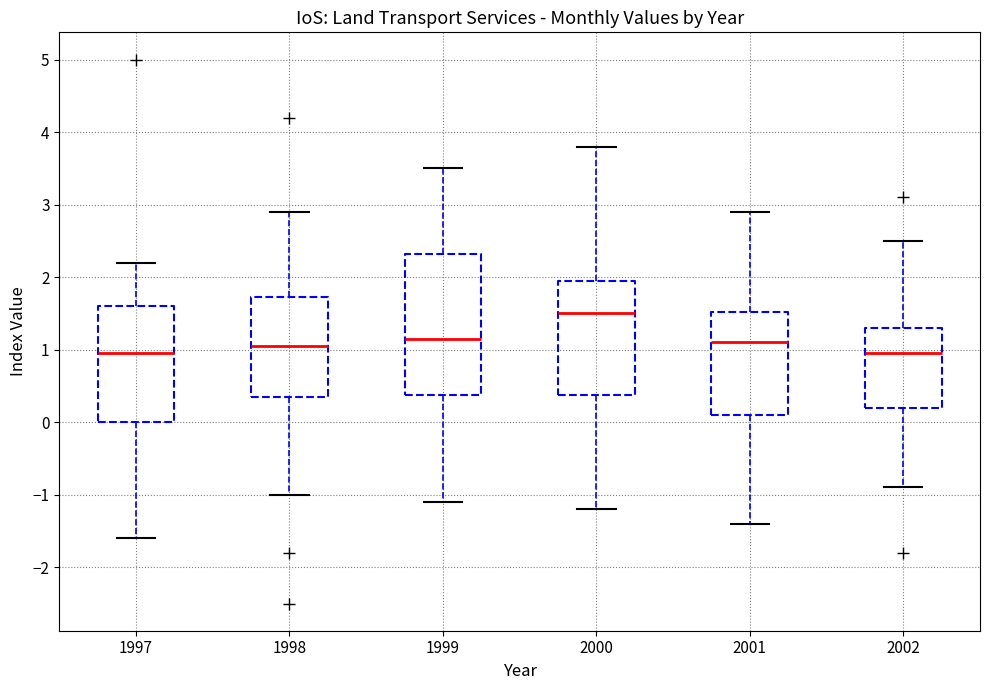

Where is the lower edge of the box at x = 1999 on the y-axis? The values are not printed on the chart, so give them approximately, as read against the axis.

0.4